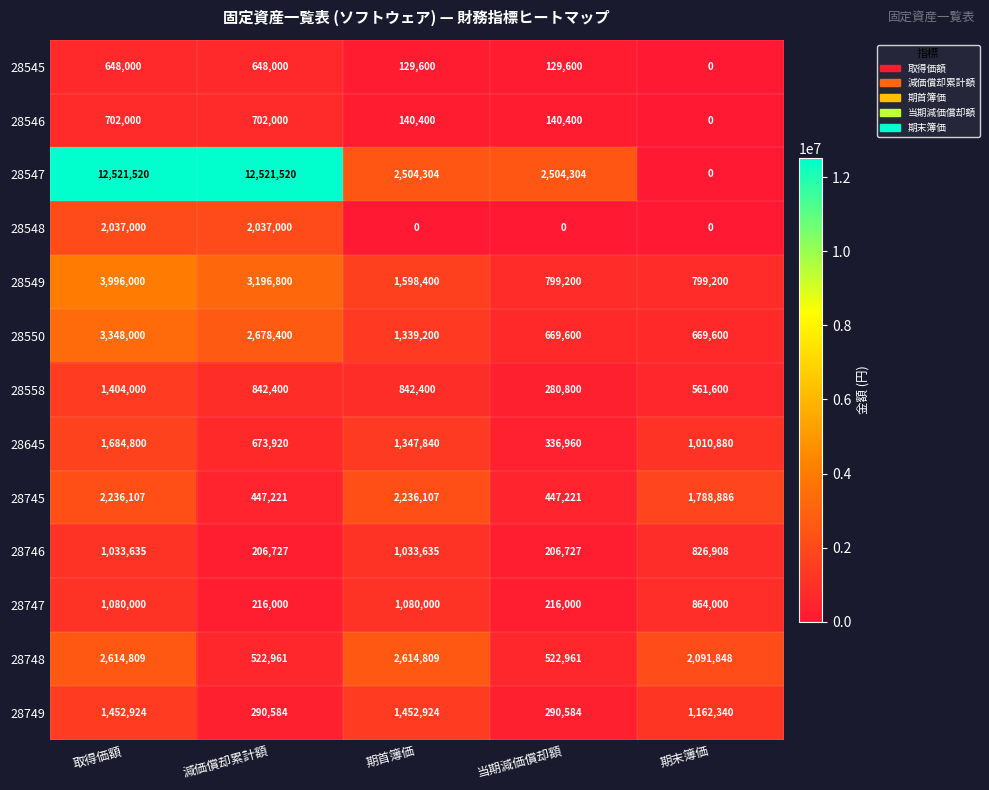

What is the maximum value for 28745?

2236107